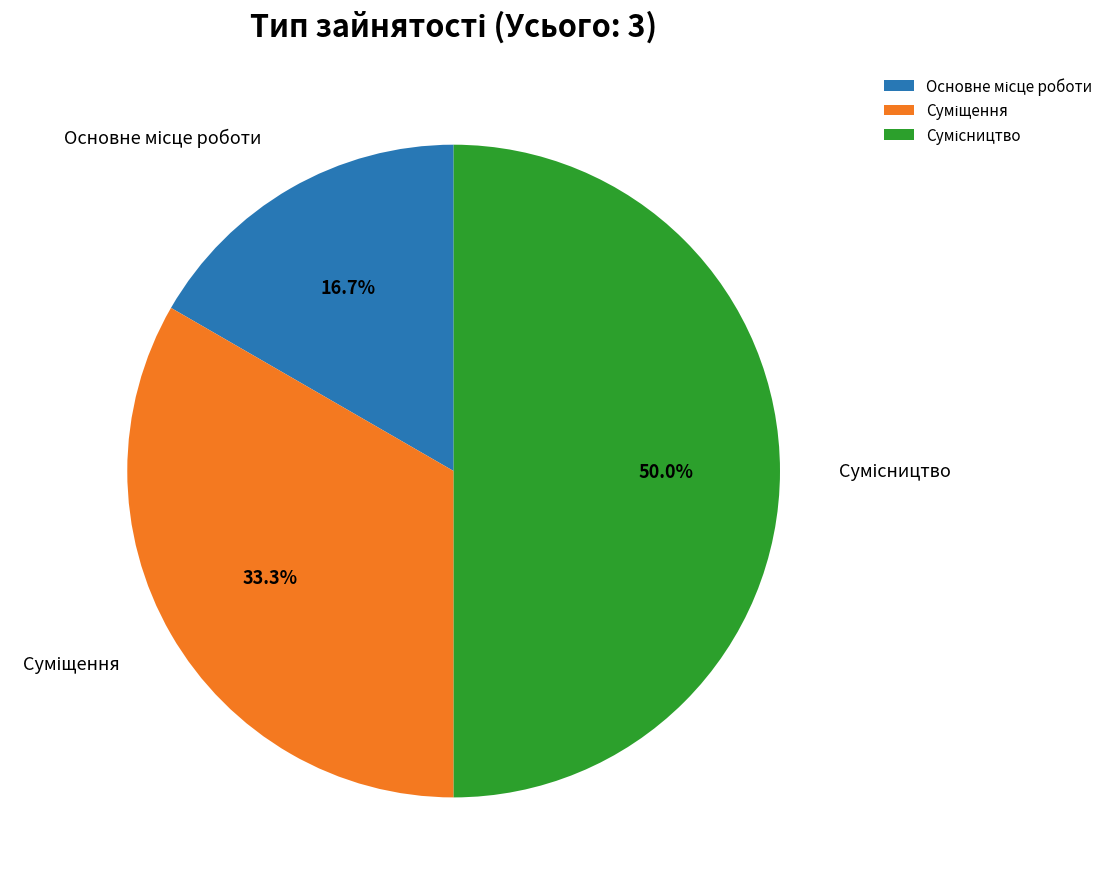

How many segments does this pie chart have?

3